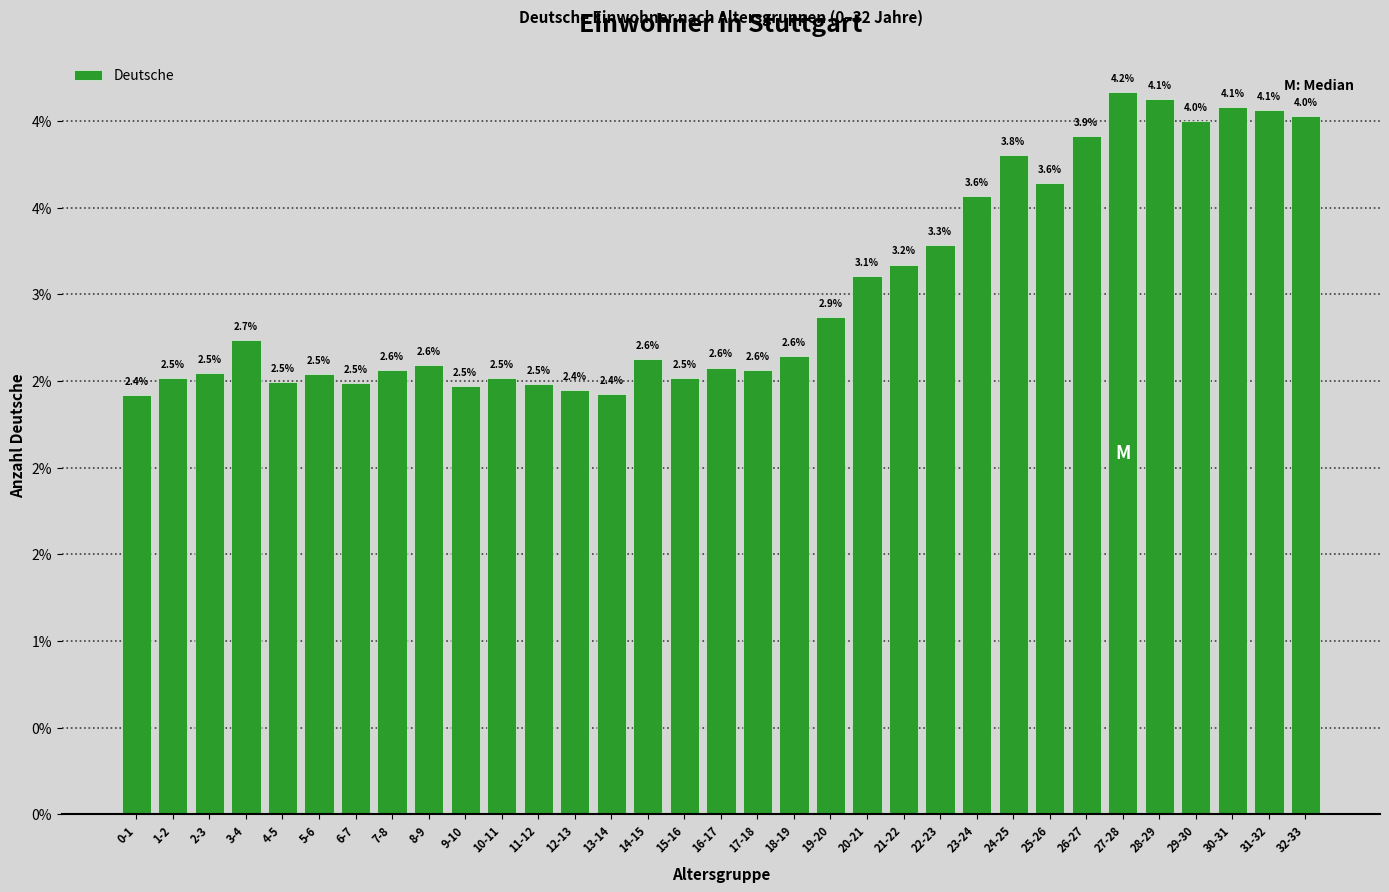

Does the chart contain any negative values?

No